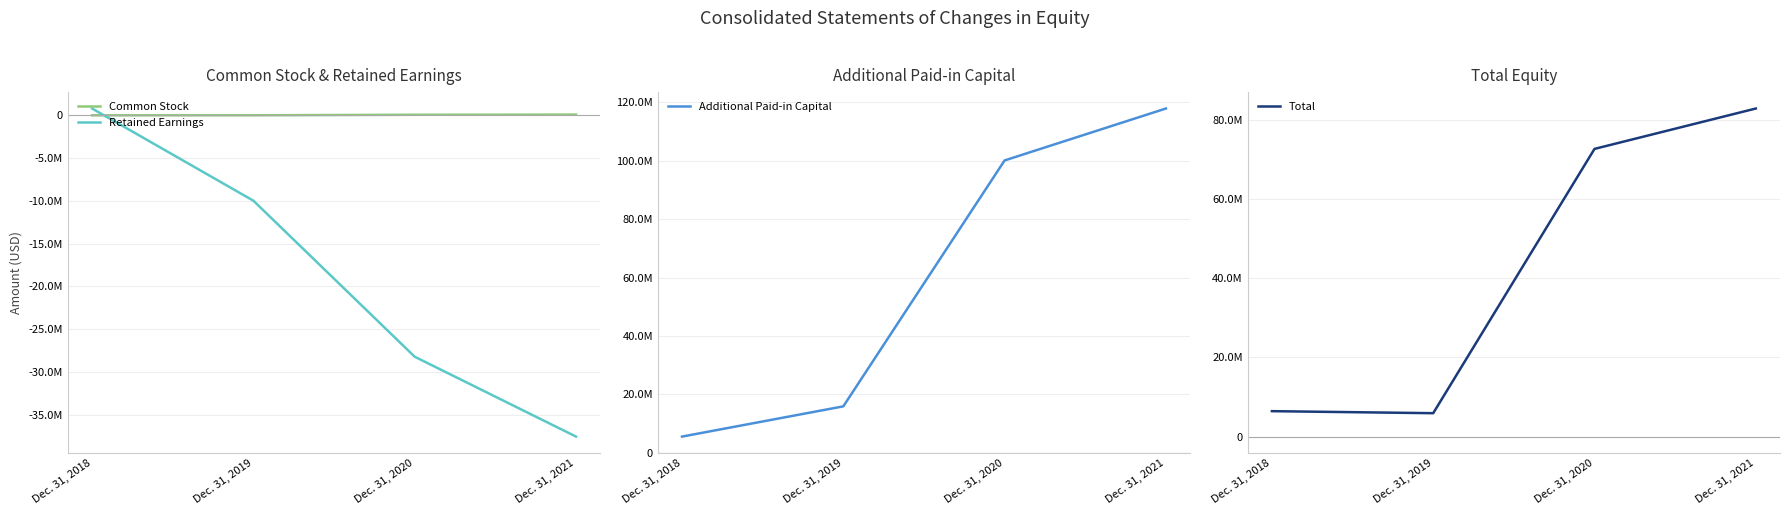

How many categories are shown in the chart?

4